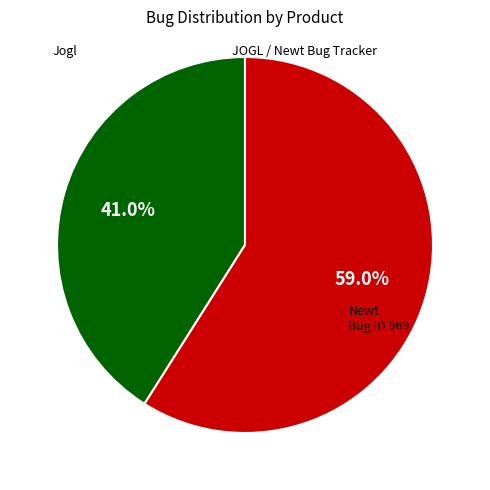

Does any single category account for the majority?

Yes